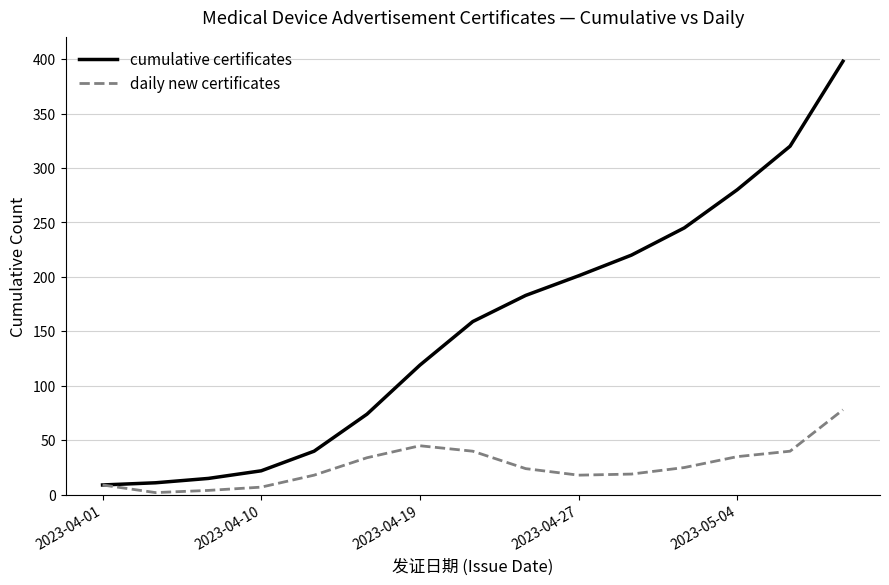

Which series has the largest total across all categories?

cumulative certificates